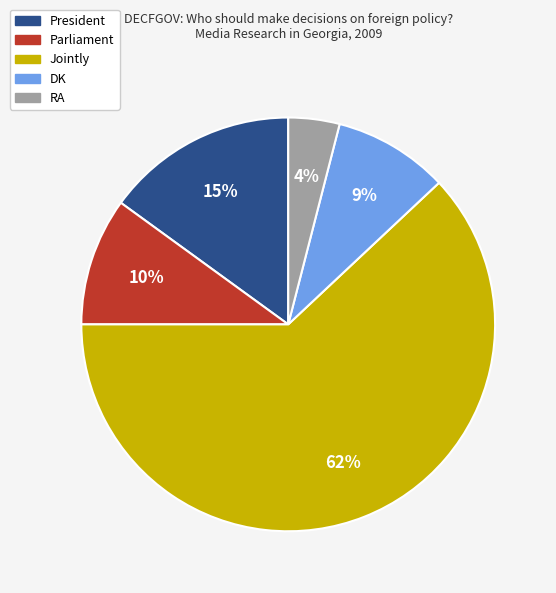

Which slice represents more than half of the pie?

Jointly